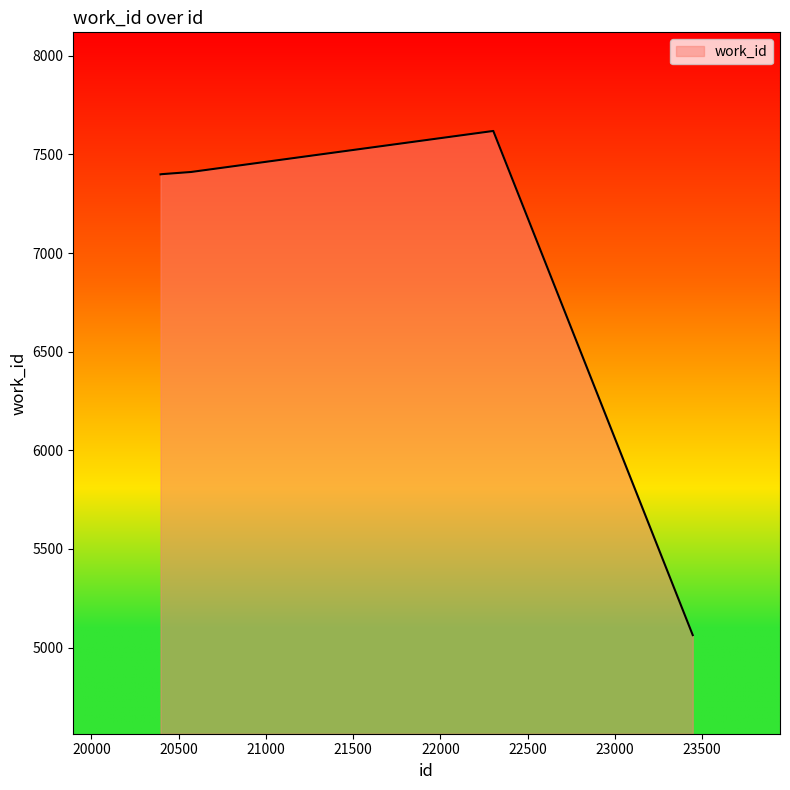

What is the difference between the maximum and minimum values?

2556